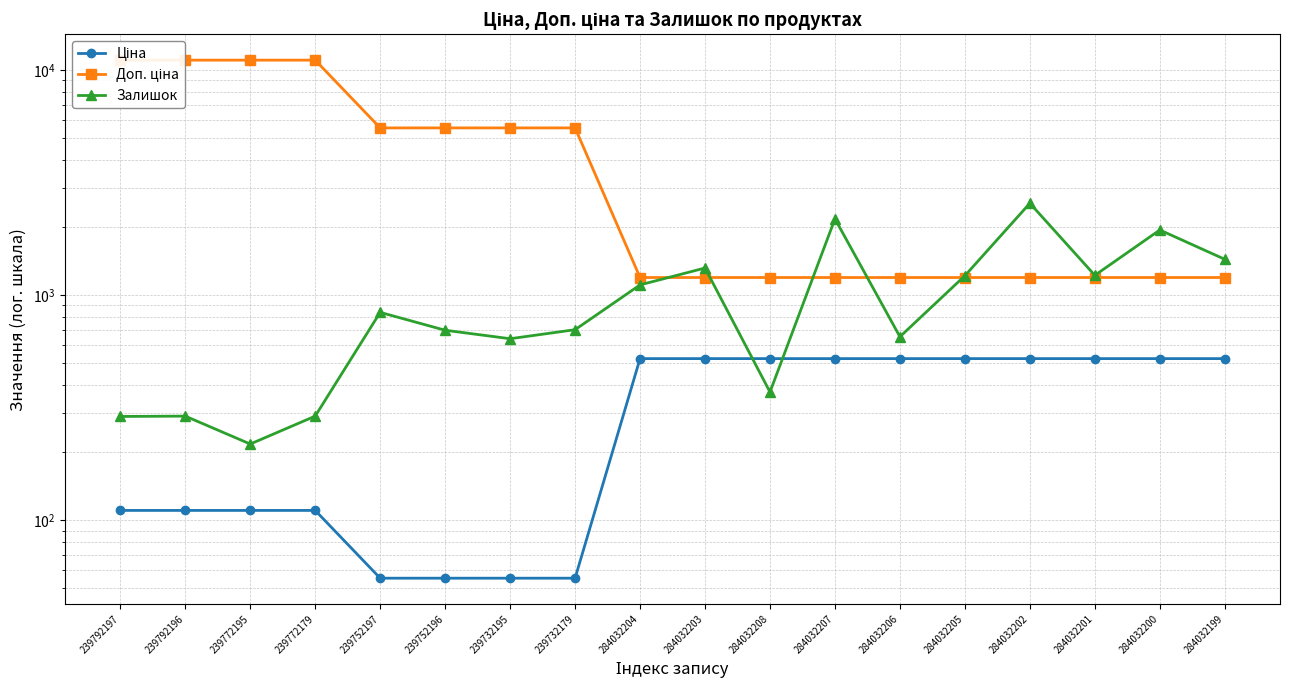

True or false: Доп. ціна and Залишок cross at least once.

True